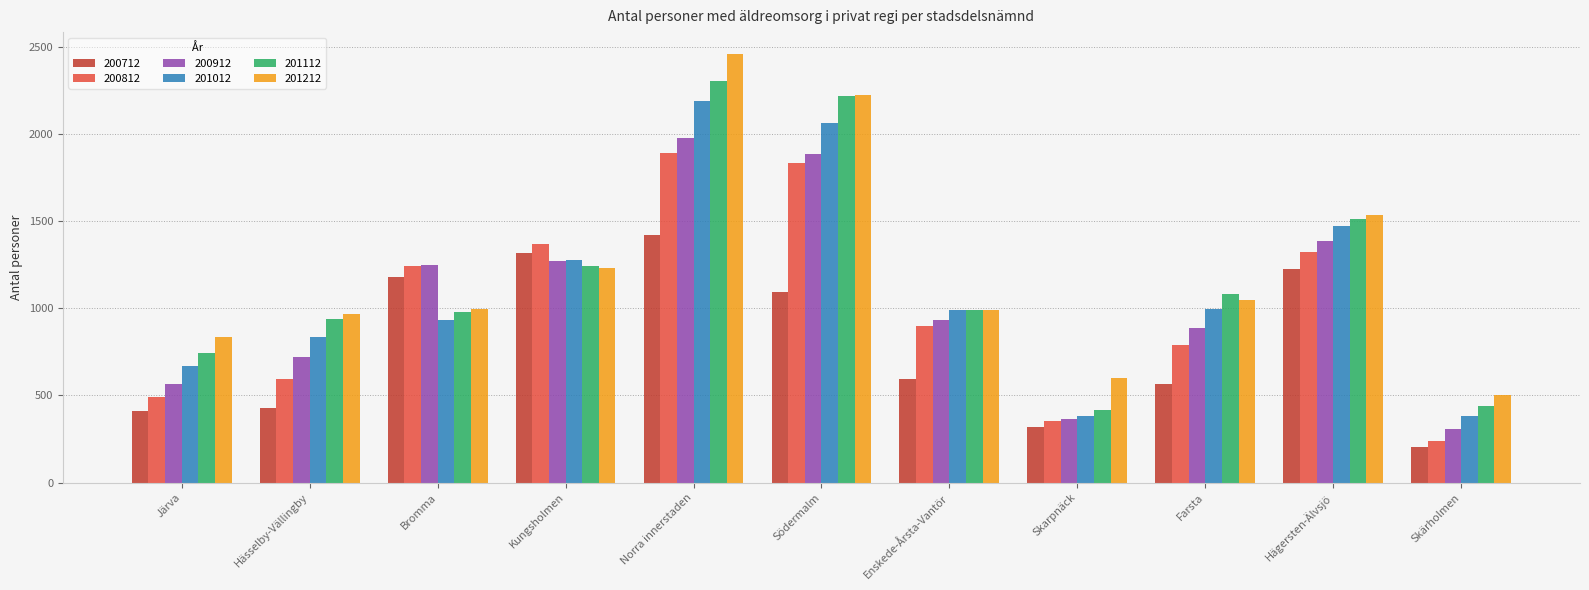

What is the average value of the 201112 series?

1170